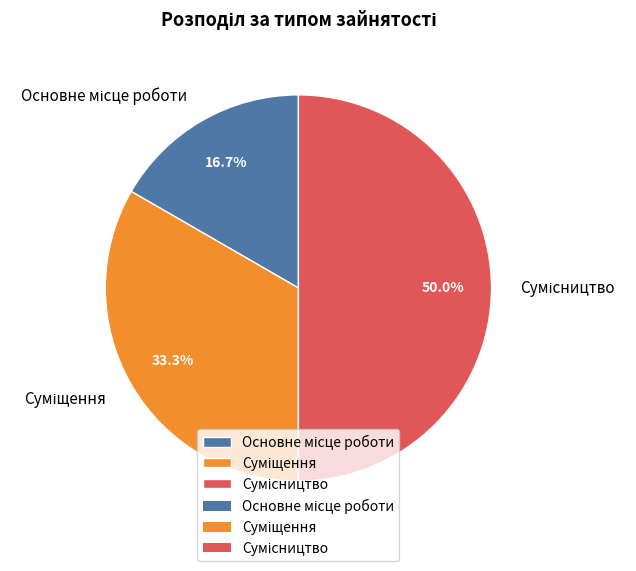

Which slice is the largest?

Сумісництво